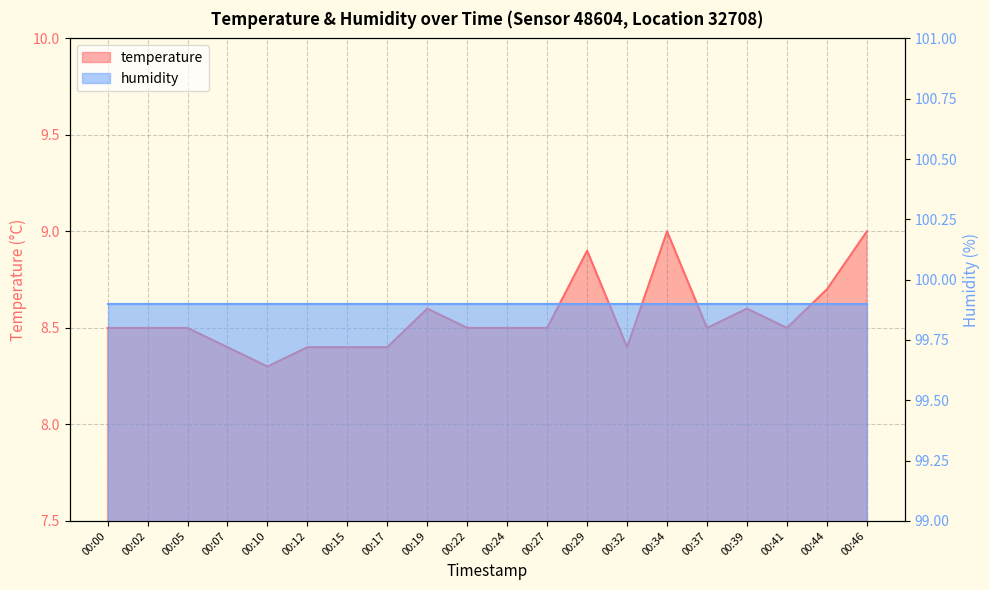

How many points are lower than both their immediate neighbors (excluding endpoints)?

4